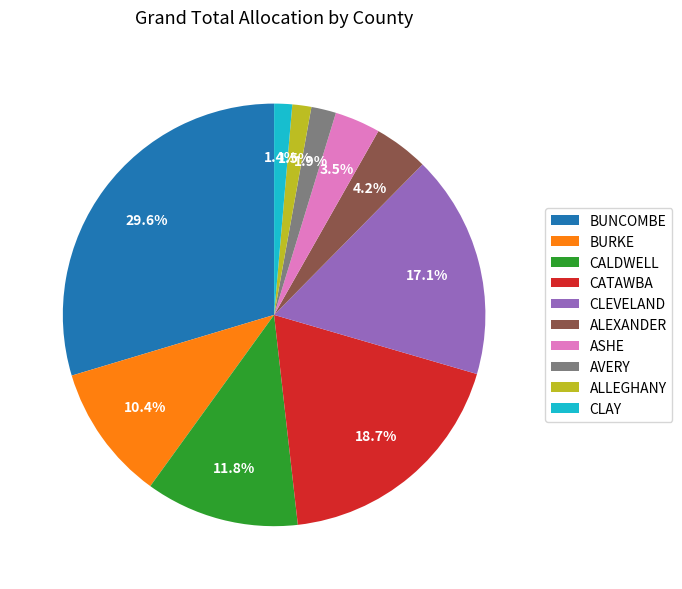

To the nearest percent, what is the average slice percentage?

10%